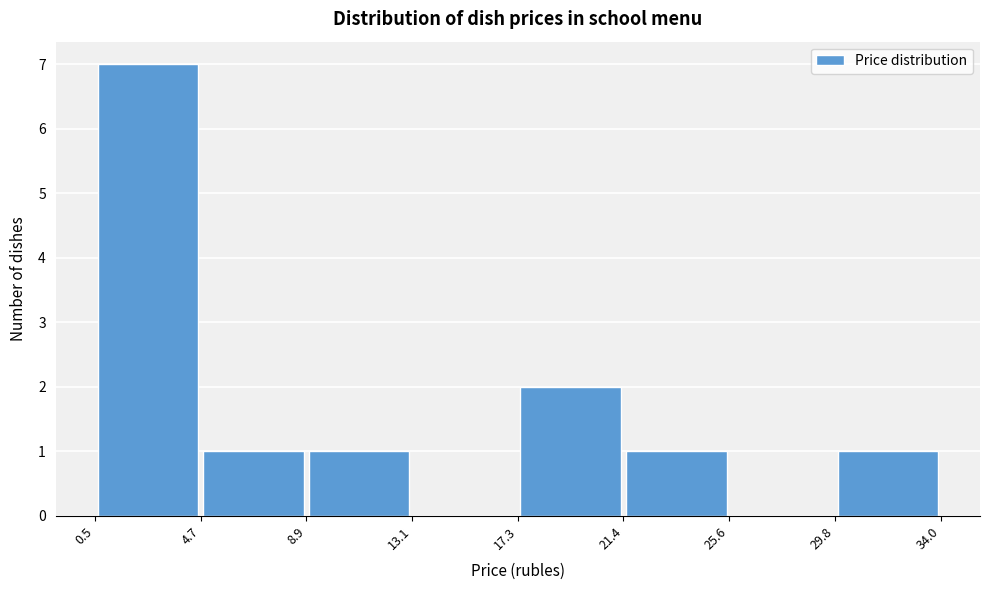

What is the height of the bar covering 0.5 to 4.7 on the x-axis? The values are not printed on the chart, so give them approximately, as read against the axis.

7